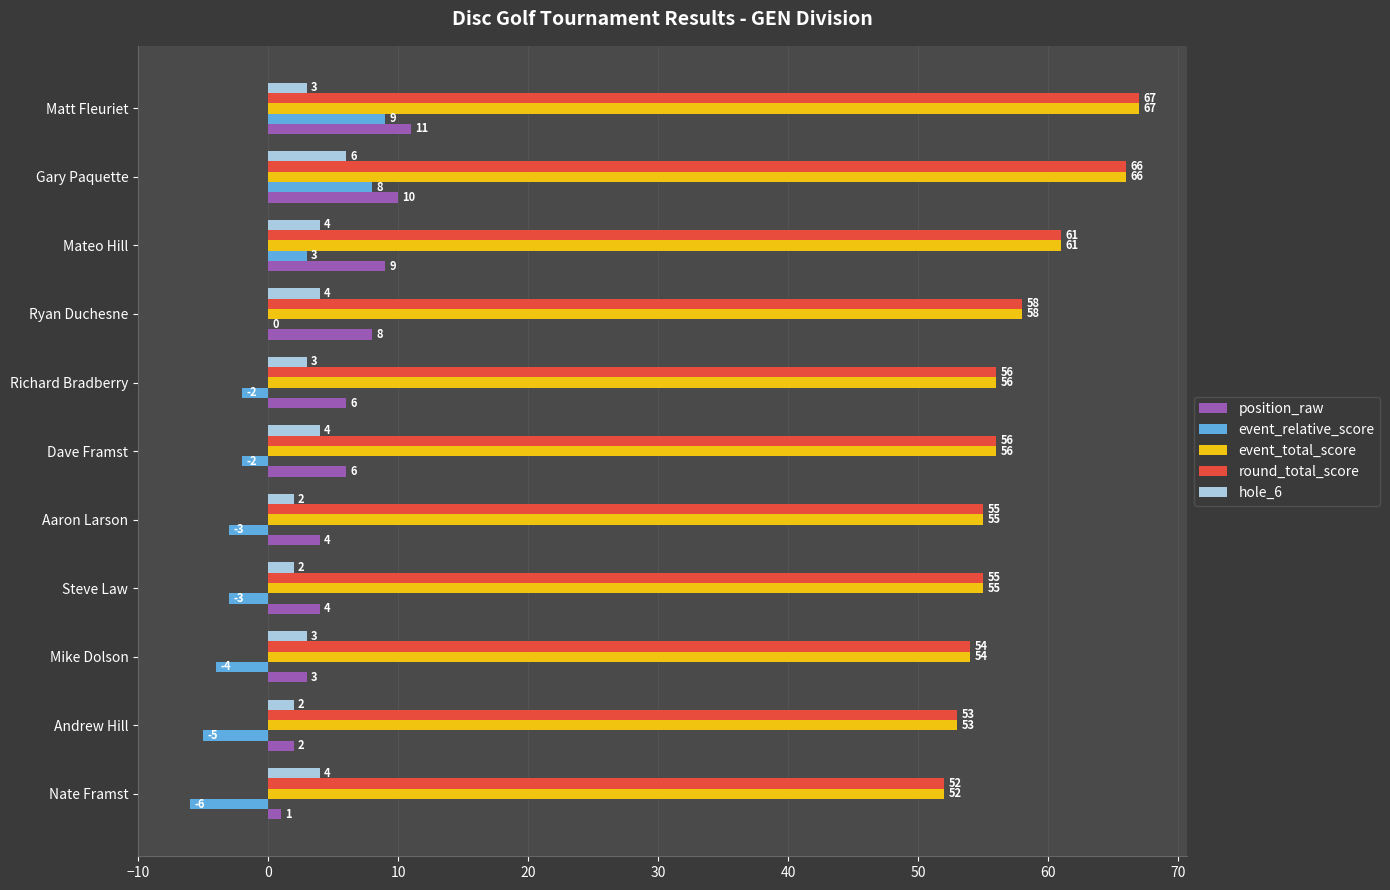

At which label does position_raw reach its peak?

Matt Fleuriet